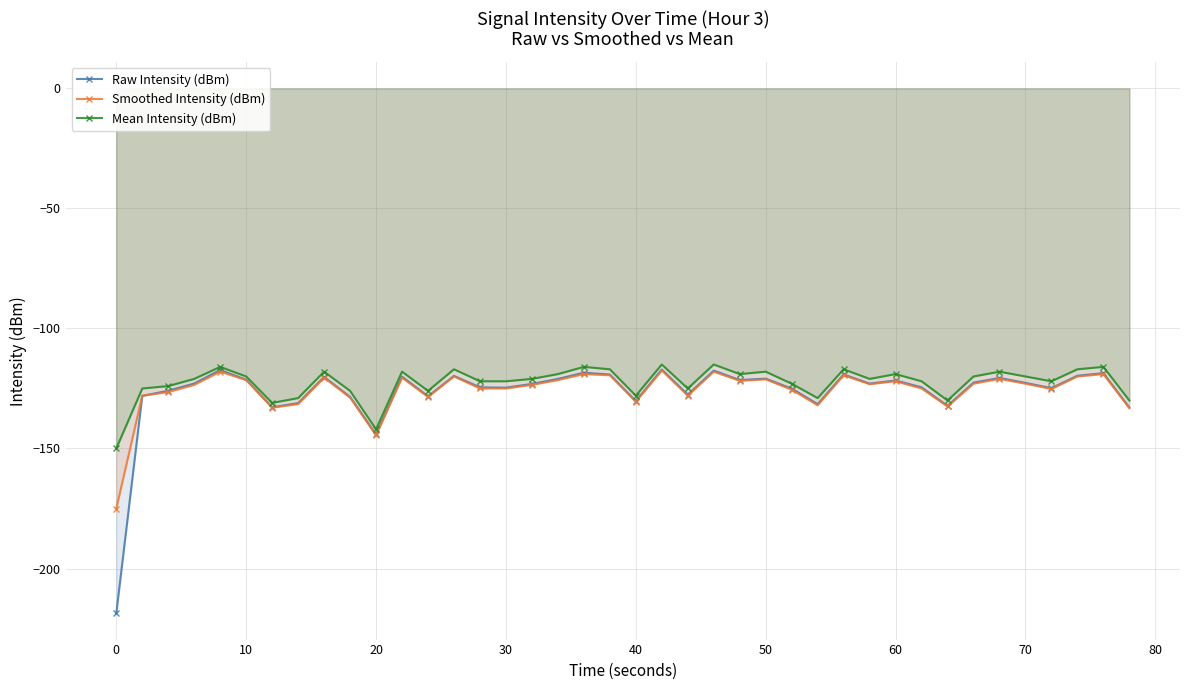

Which series has the largest range (max minus min)?

Raw Intensity (dBm)